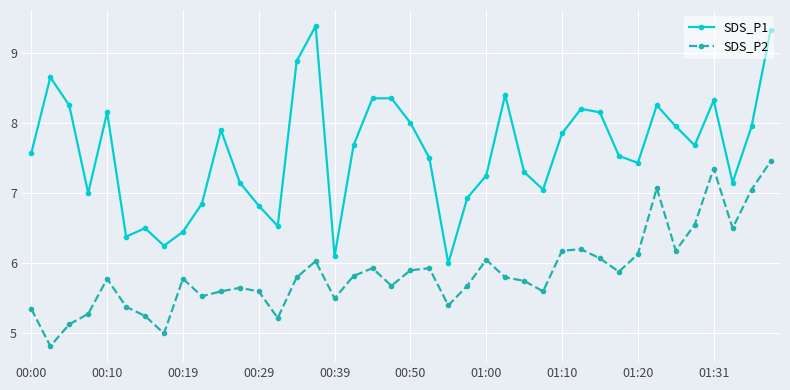

Which series has the largest total across all categories?

SDS_P1